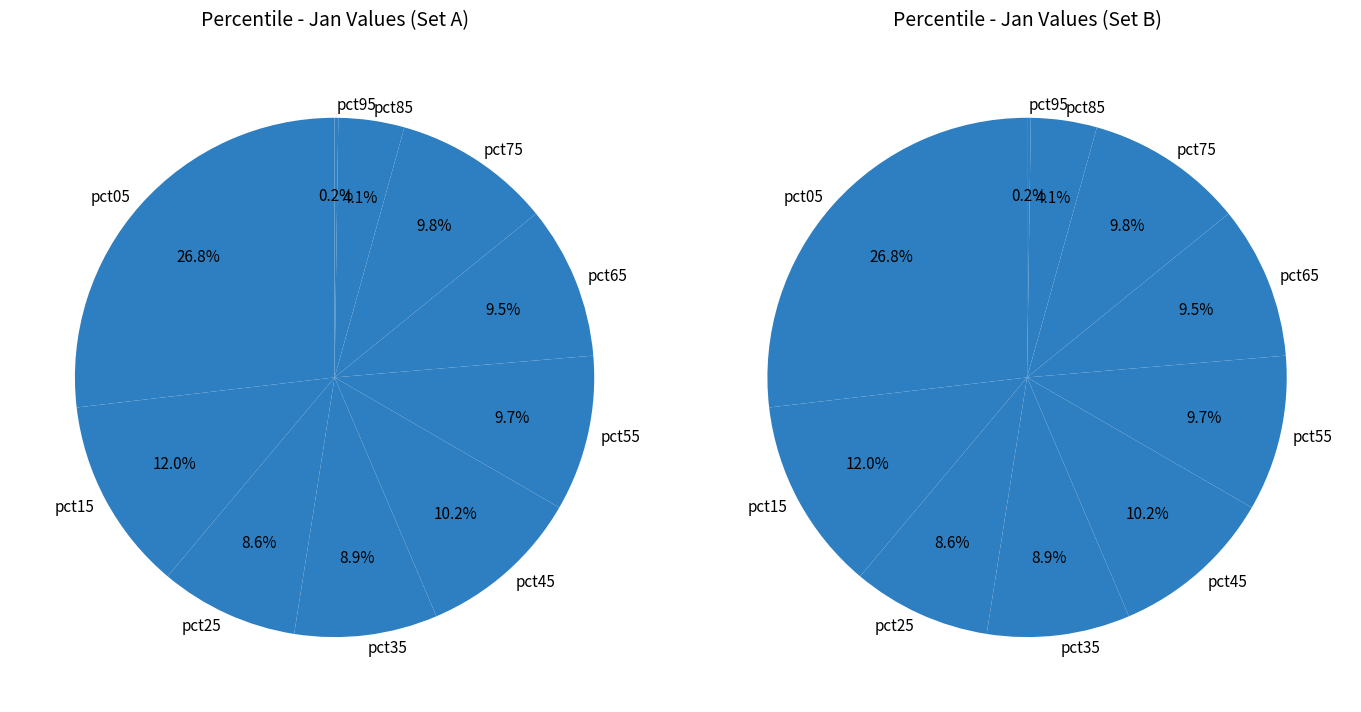

The pct35 slice represents 16% of the pie. True or false?

False